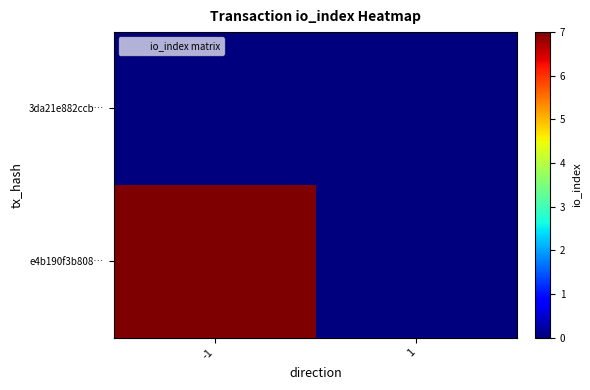

Reading right to left, what are all the values shown in this chart?

3da21e882ccb…: 1=0	-1=0
e4b190f3b808…: 1=0	-1=7